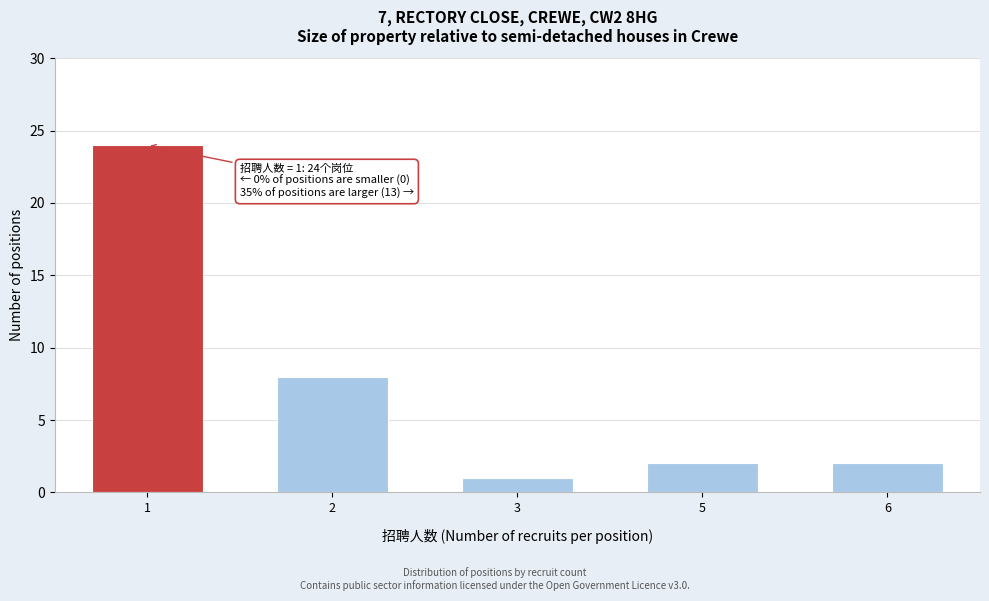

Reading right to left, what are all the values shown in this chart?

2	2	1	8	24